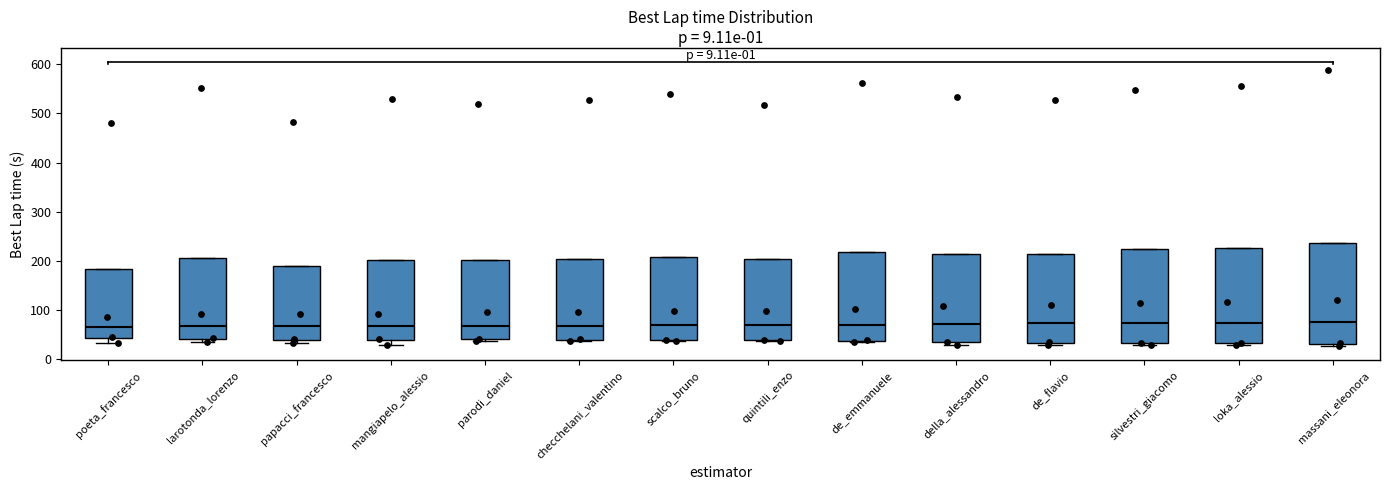

Comparing the boxes themselves (not the whiskers), which one is the tallest?

massani_eleonora